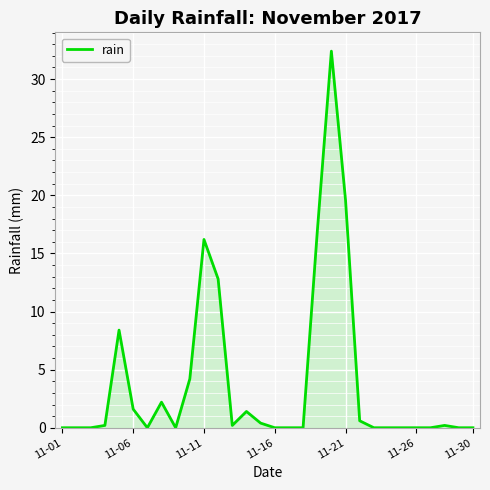

Reading right to left, list all the values displayed in this chart.

0.0	0.0	0.2	0.0	0.0	0.0	0.0	0.0	0.6	19.6	32.4	16.8	0.0	0.0	0.0	0.4	1.4	0.2	12.8	16.2	4.2	0.0	2.2	0.0	1.6	8.4	0.2	0.0	0.0	0.0